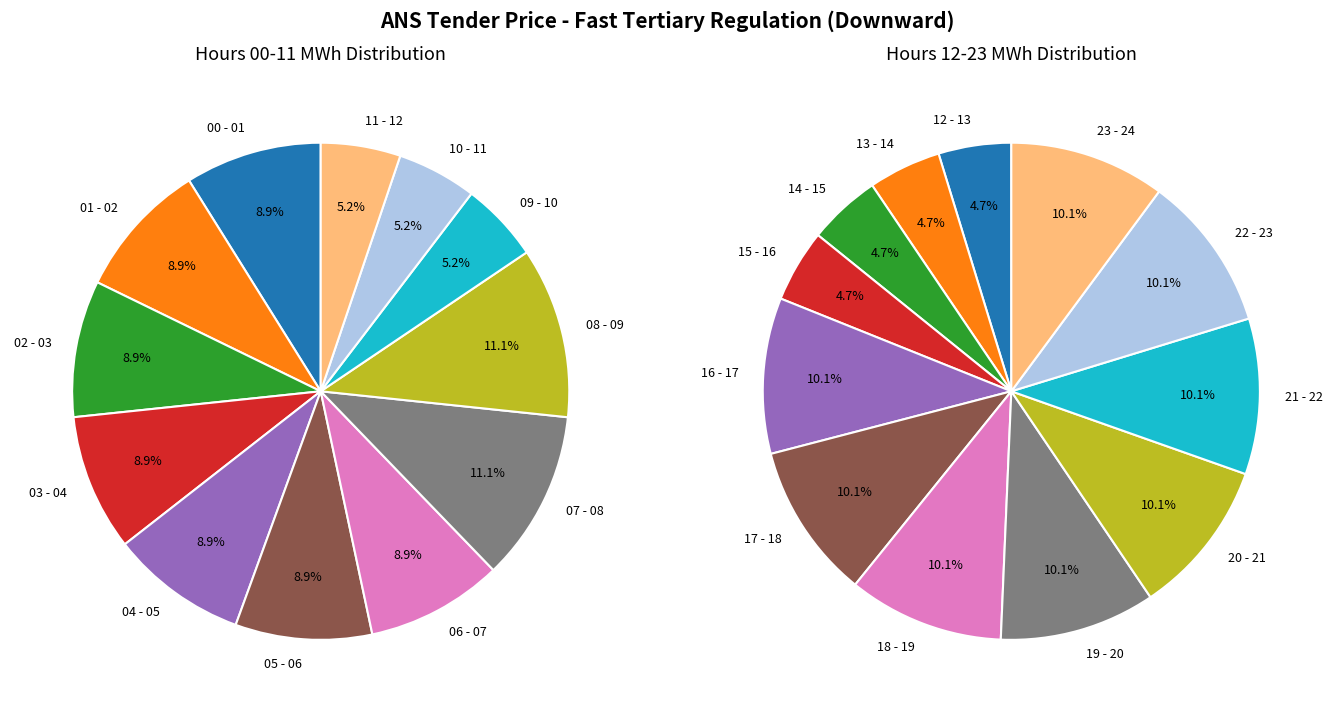

What percentage is the 03 - 04 slice, to the nearest percent?

9%